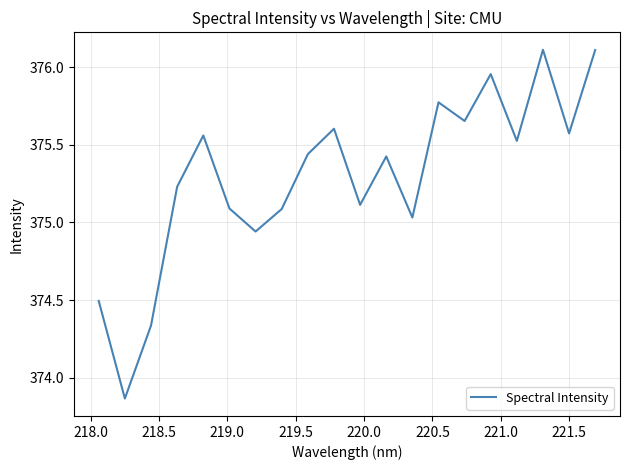

What is the difference between the maximum and minimum values?

2.2